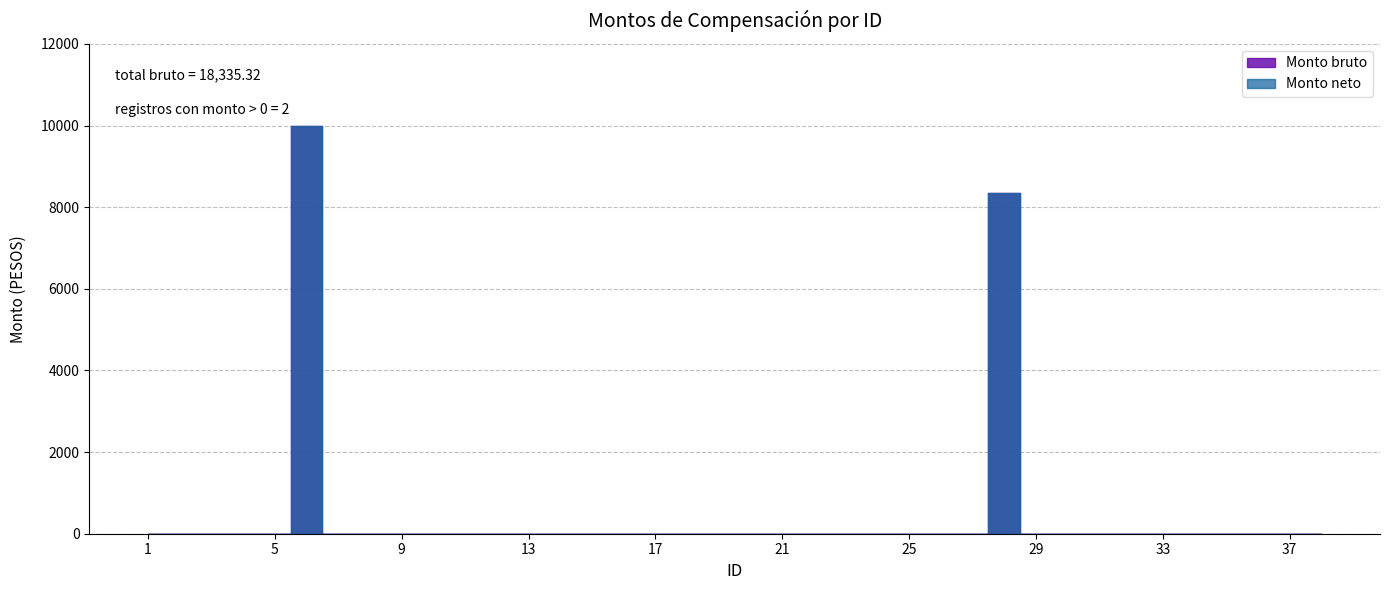

Where is the first local maximum for Monto neto?

6